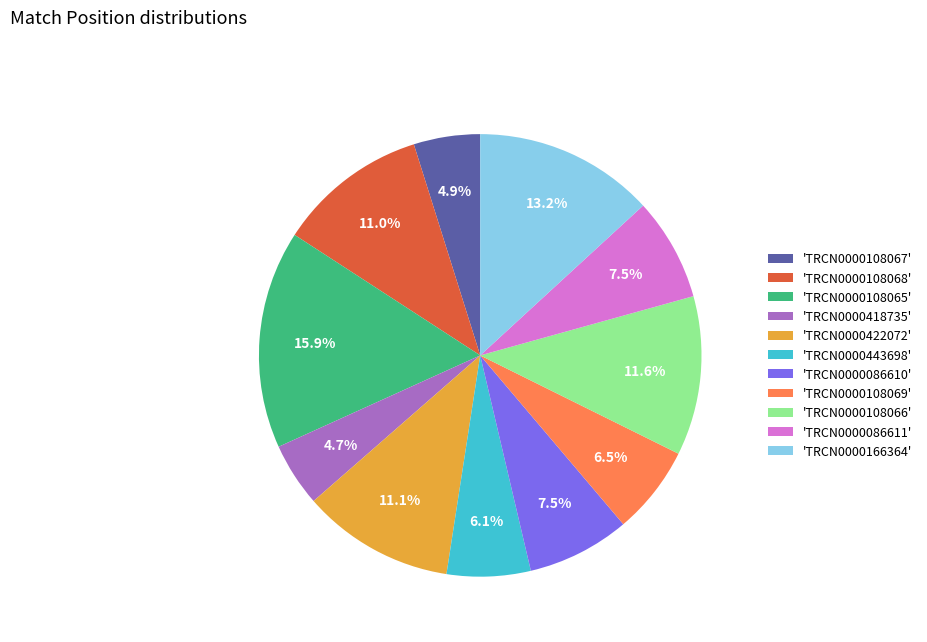

Combined, do 'TRCN0000166364' and 'TRCN0000108066' account for over 50%?

No